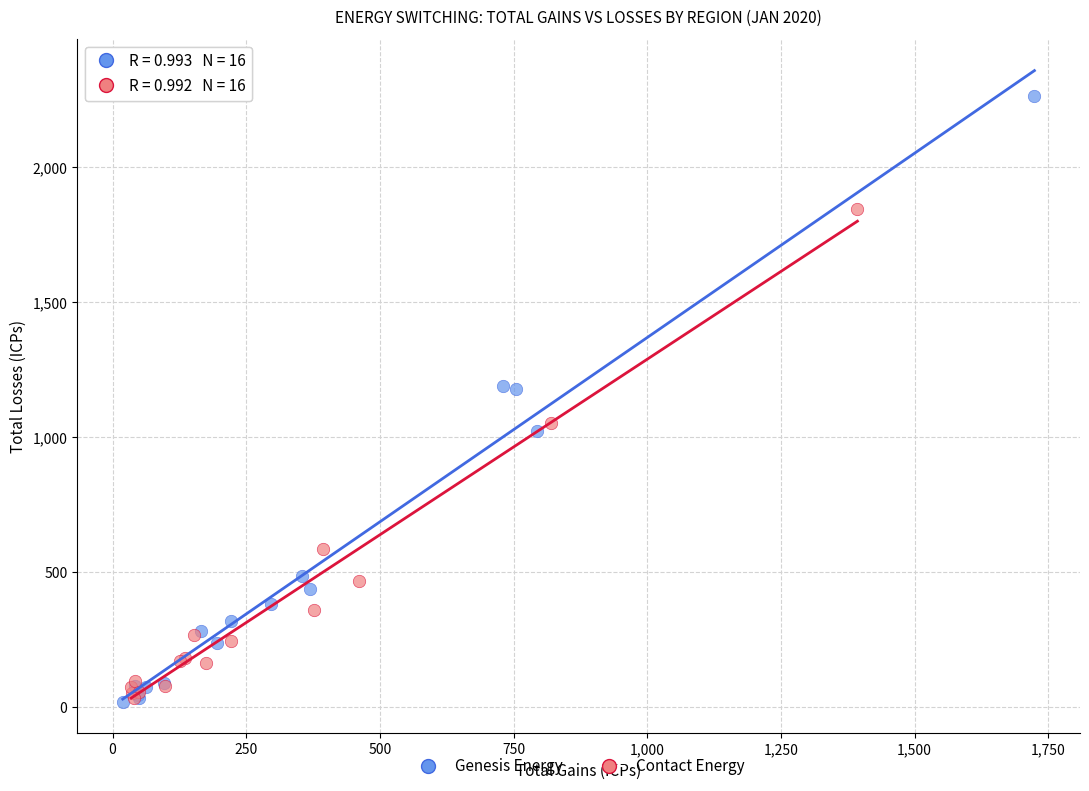

Which series has the largest Y range (max minus min)?

Genesis Energy